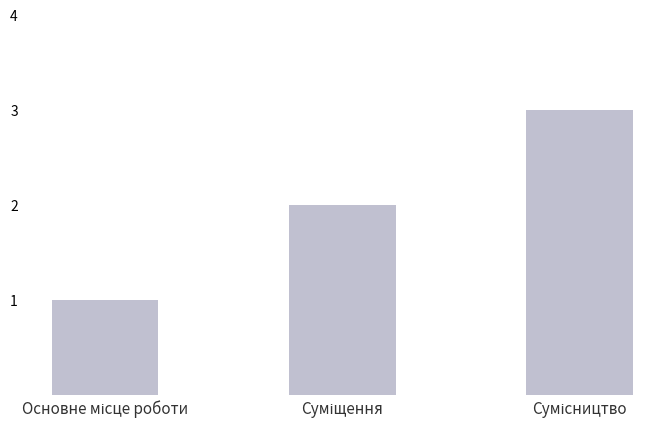

What is the sum of all values?

6